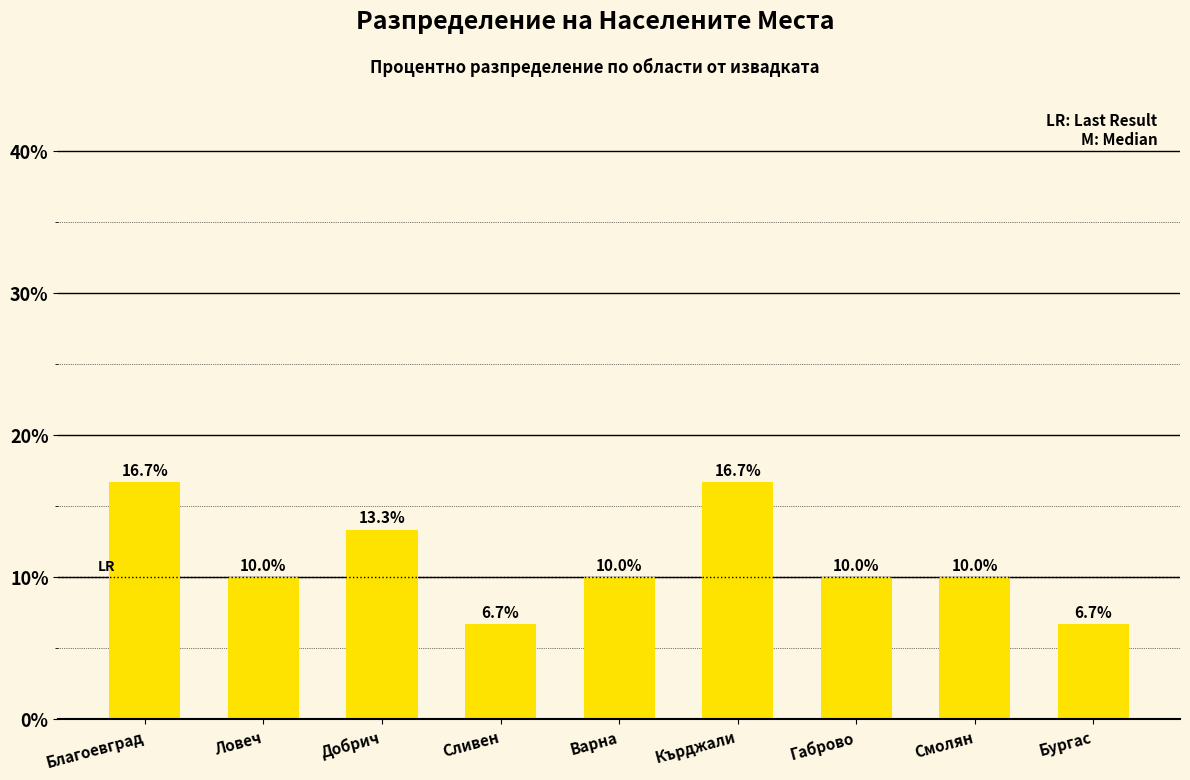

The chart shows a value of 13.3 at Добрич. True or false?

True